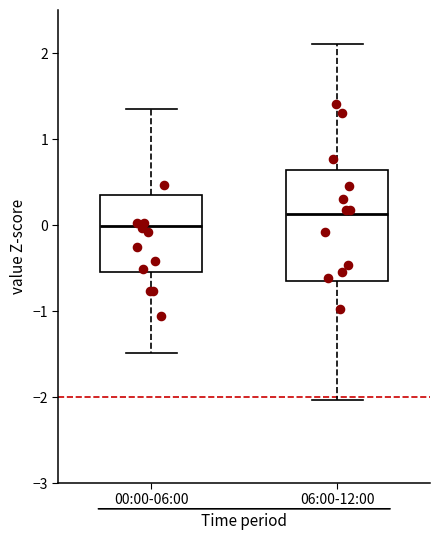

Which box is the tallest, from its lower edge to its upper edge?

06:00-12:00